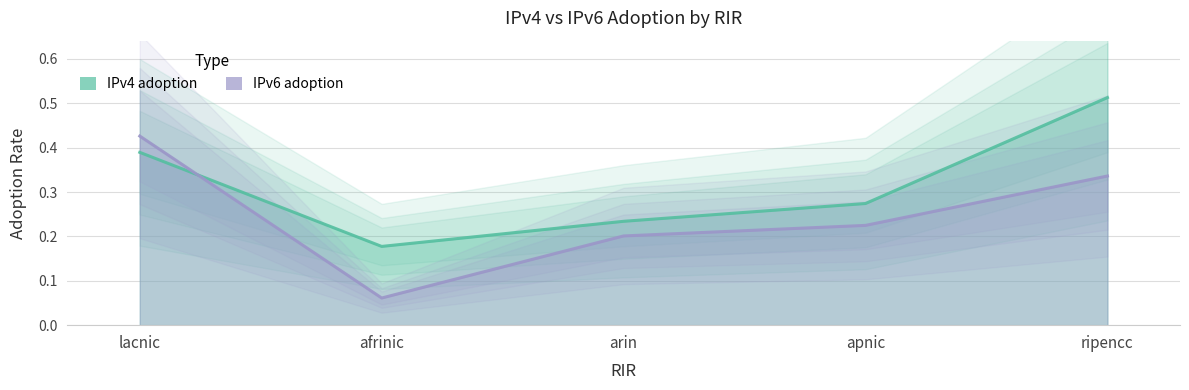

Which series has the widest spread of values?

IPv6 adoption